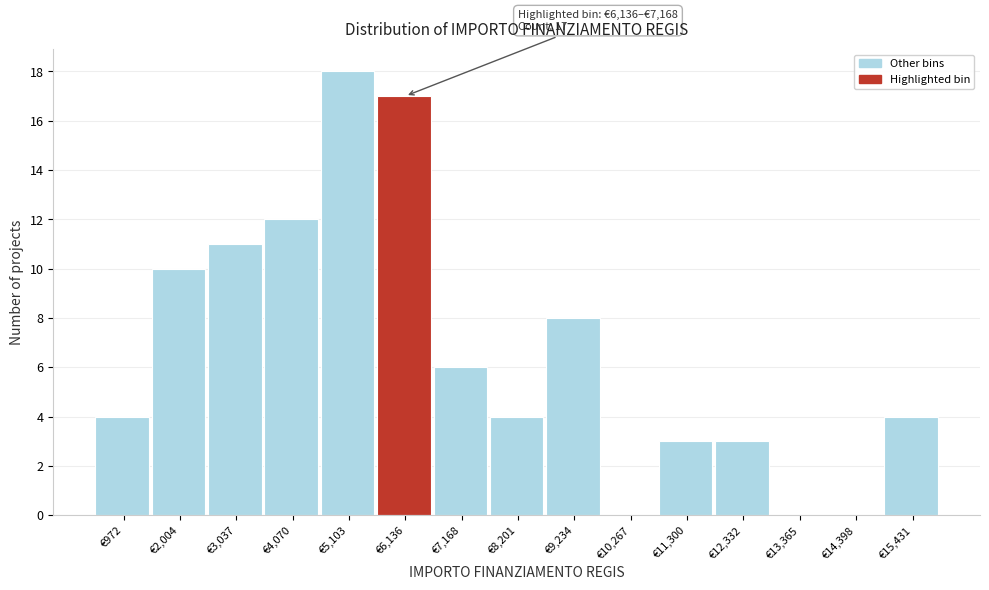

Reading left to right, what are all the values shown in this chart?

€972=4	€2,004=10	€3,037=11	€4,070=12	€5,103=18	€6,136=17	€7,168=6	€8,201=4	€9,234=8	€10,267=0	€11,300=3	€12,332=3	€13,365=0	€14,398=0	€15,431=4